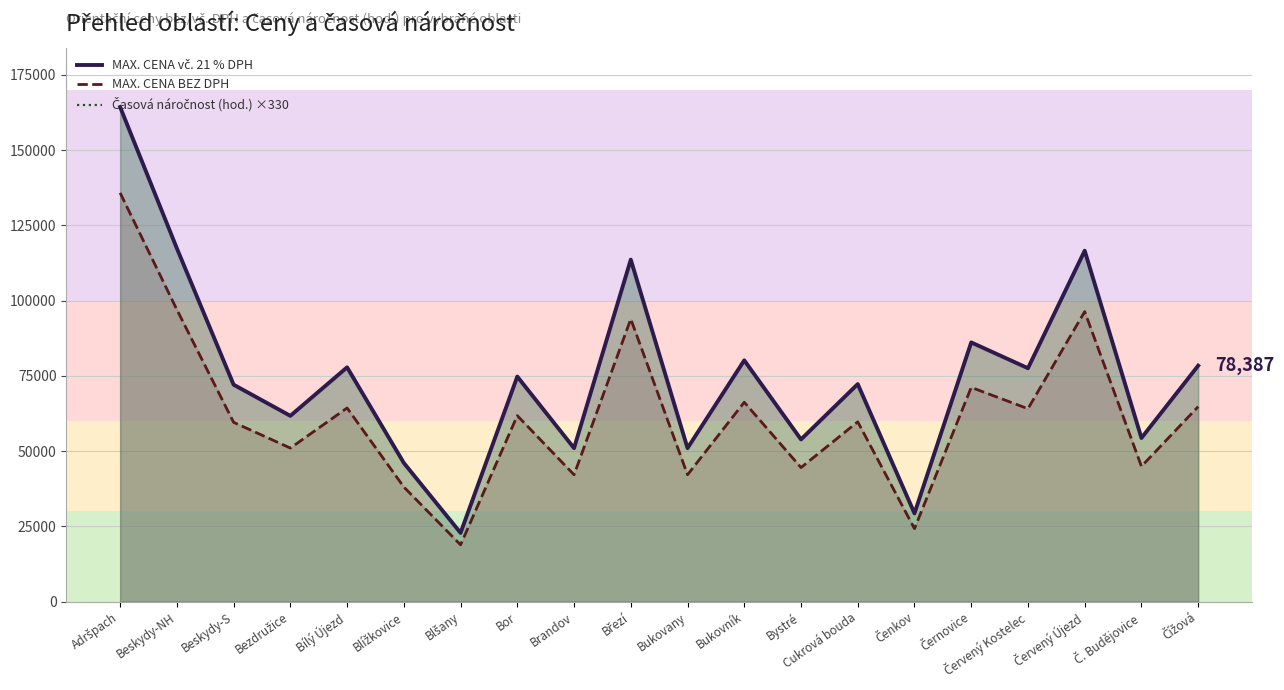

What is the sum of the Časová náročnost (hod.) ×330 values at Blížkovice and Cukrová bouda?

118453.3